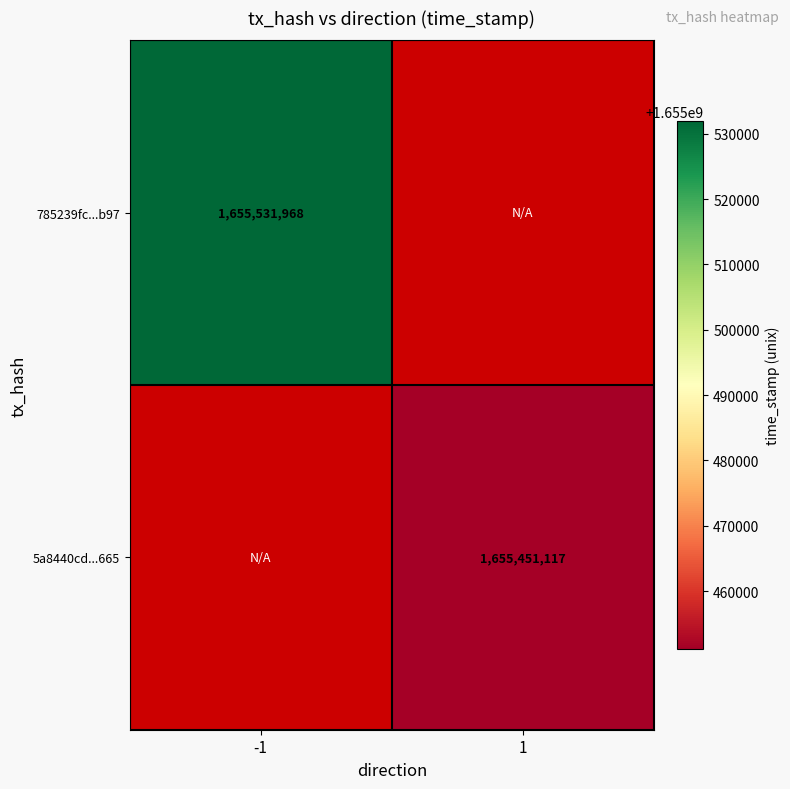

The value of 785239fc...b97 at -1 is 2712585430. True or false?

False